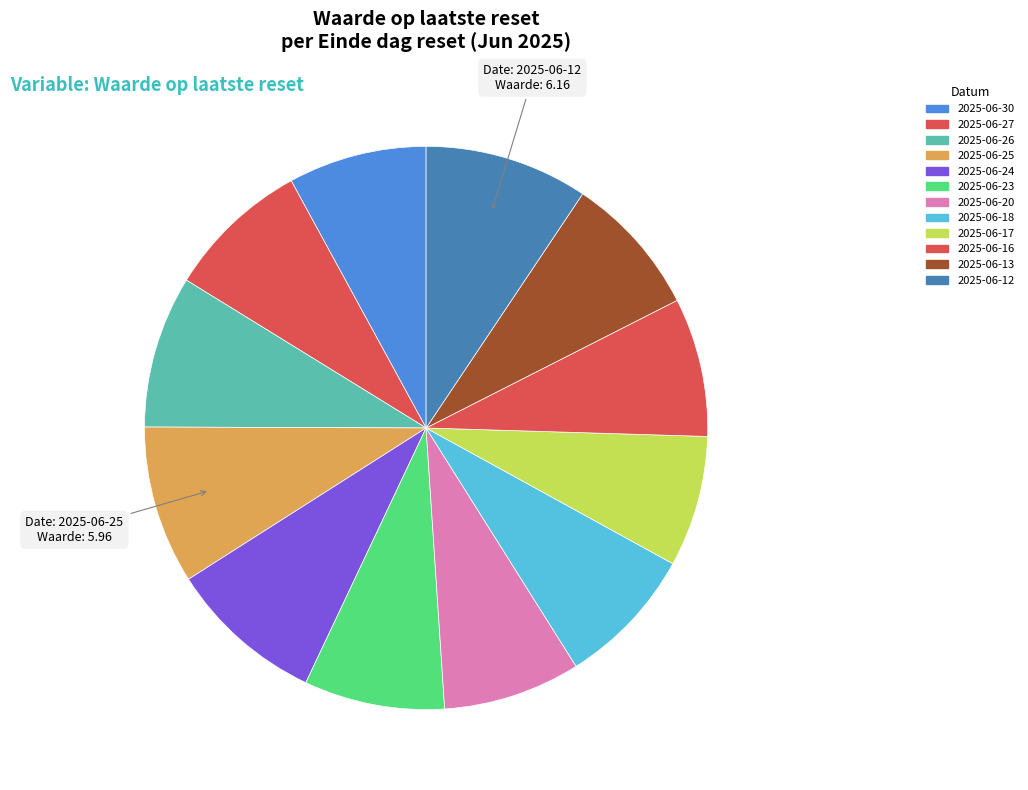

How many segments does this pie chart have?

12